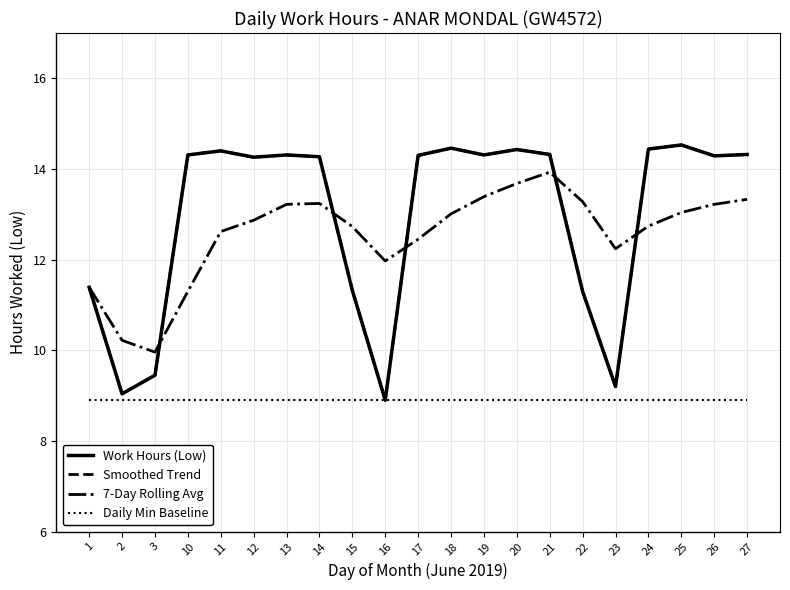

What is the total value across all series at 12?

50.3